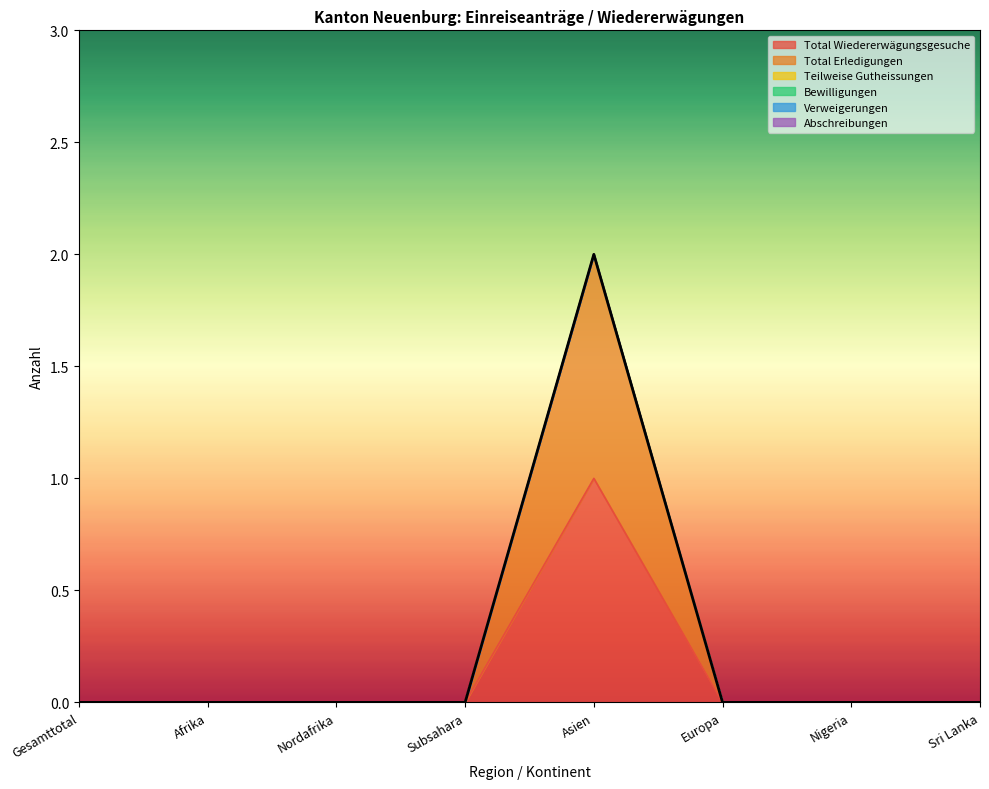

At which category does the chart reach its minimum across all series?

Gesamttotal